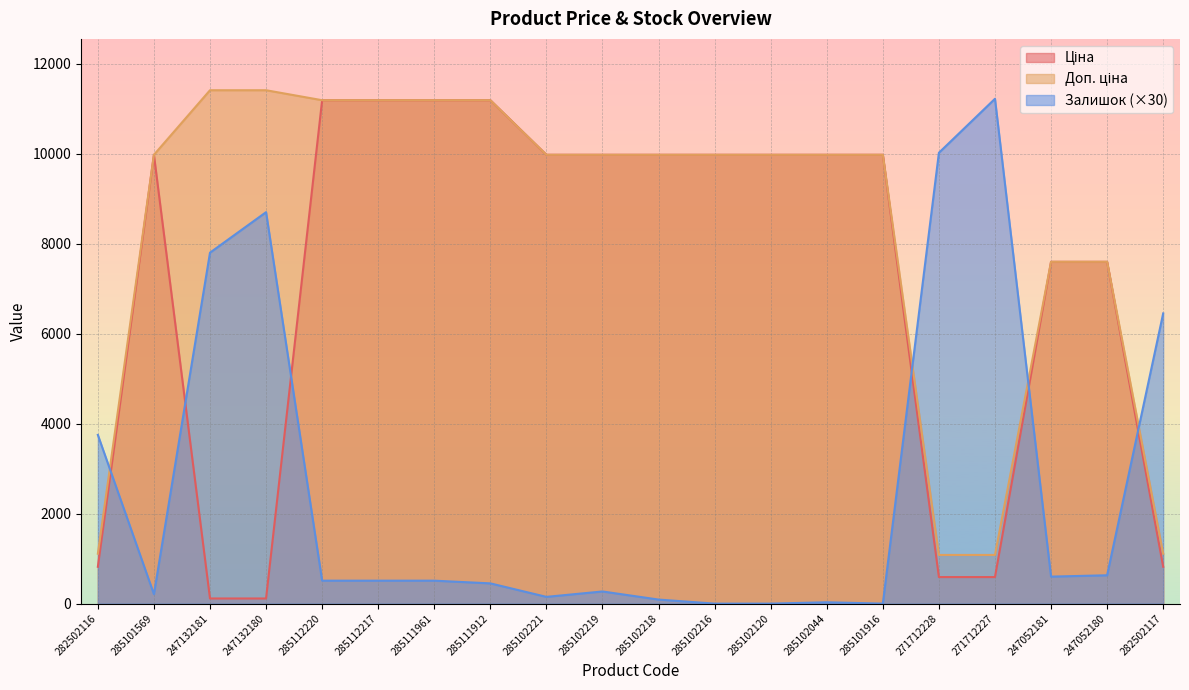

Which has a higher value, 285112217 or 285111961?

285112217